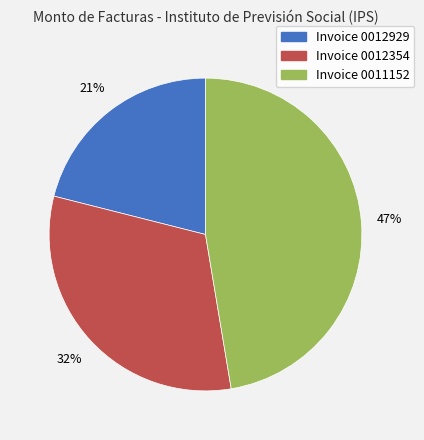

How many slices are in this pie chart?

3